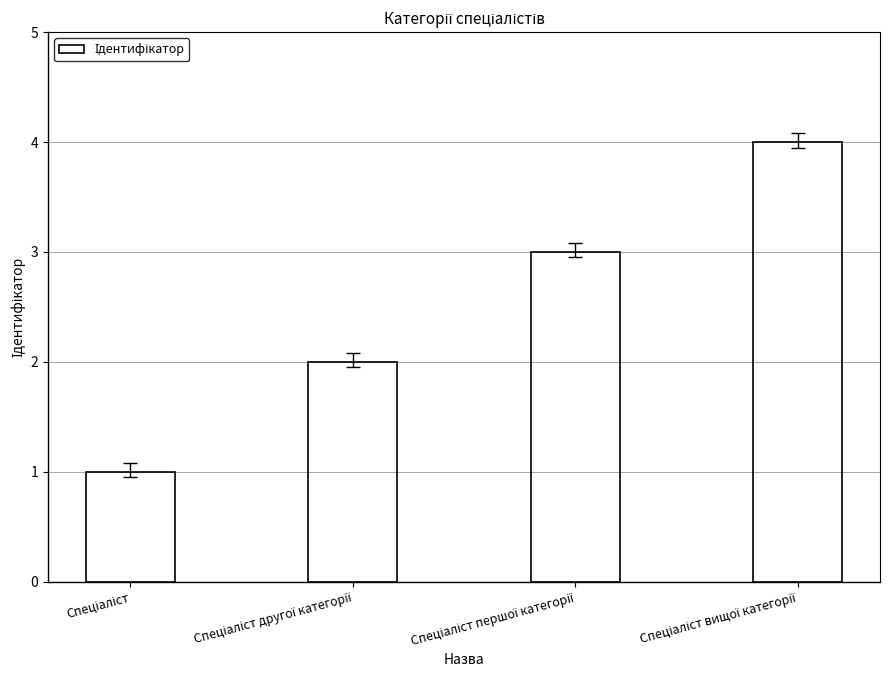

What is the difference between the maximum and minimum values?

3